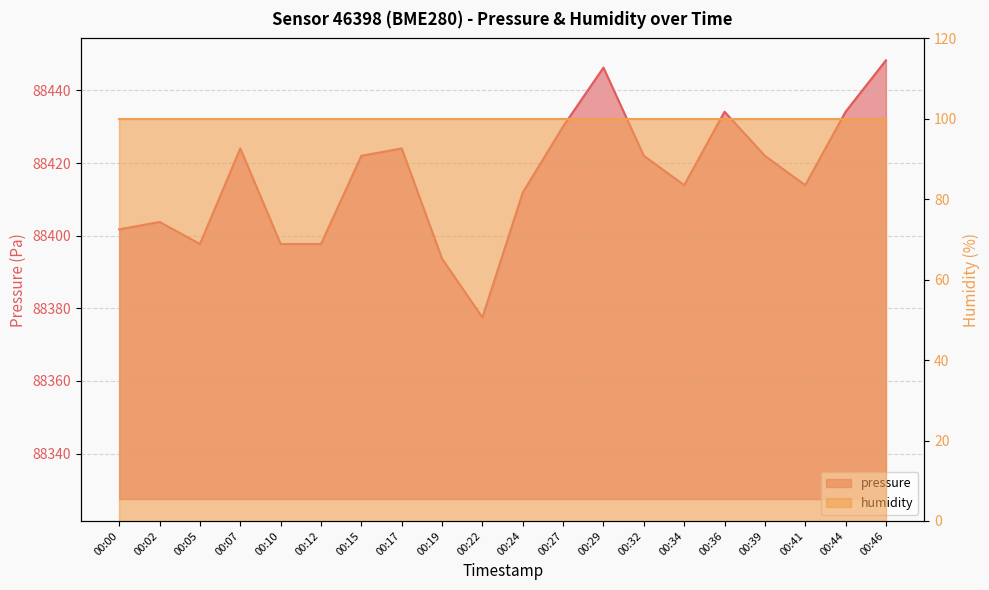

Which has a higher value, 00:27 or 00:00?

00:27